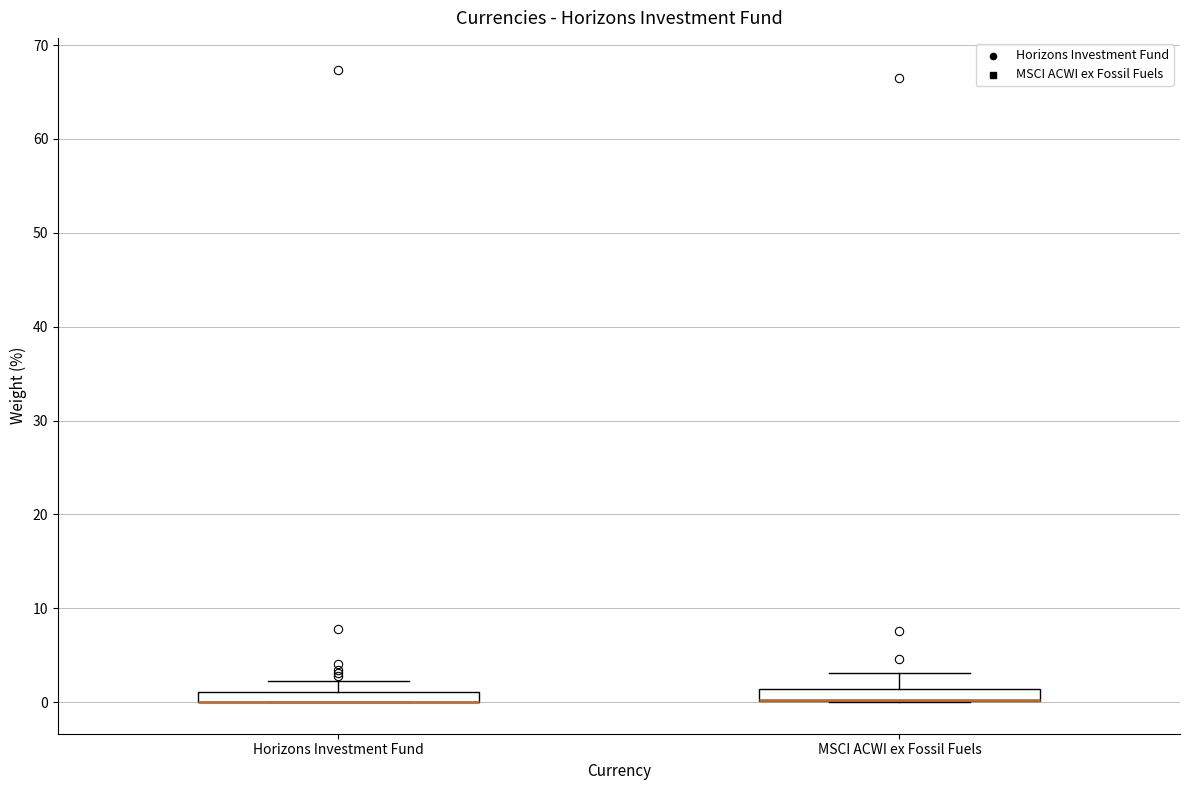

Where is the upper edge of the box for MSCI ACWI ex Fossil Fuels on the y-axis? The values are not printed on the chart, so give them approximately, as read against the axis.

1